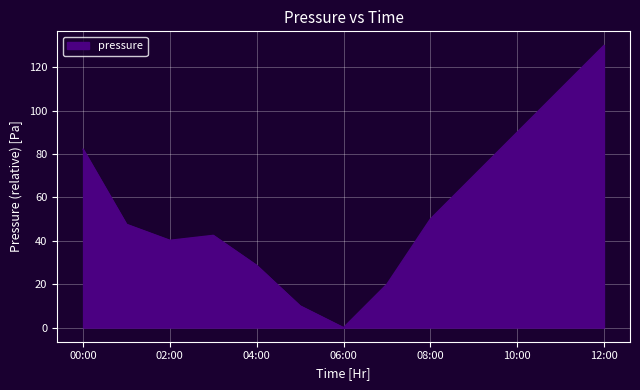

Does the chart display data point markers on the line(s)?

No